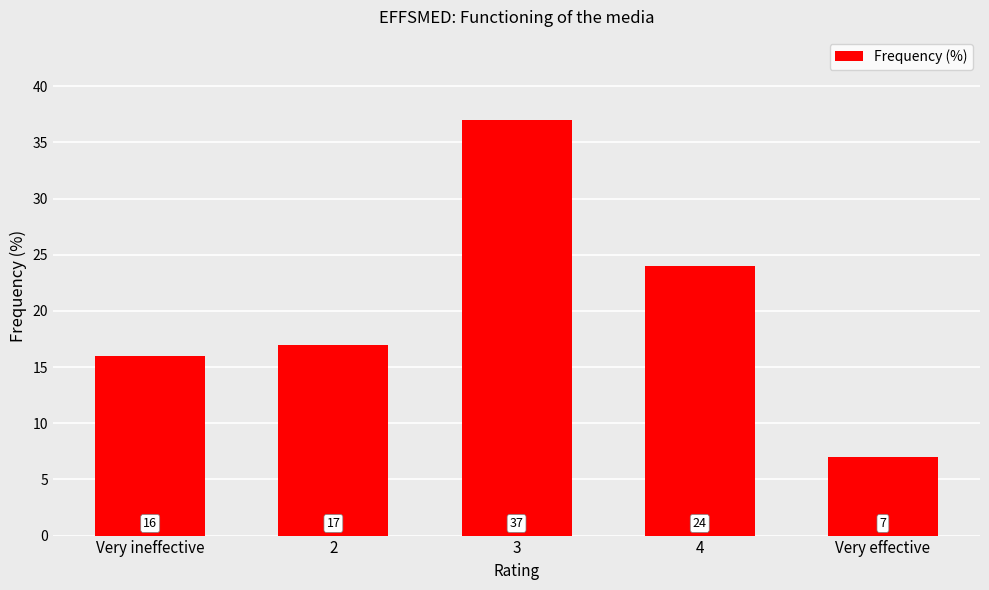

What is the difference between the maximum and minimum values?

30